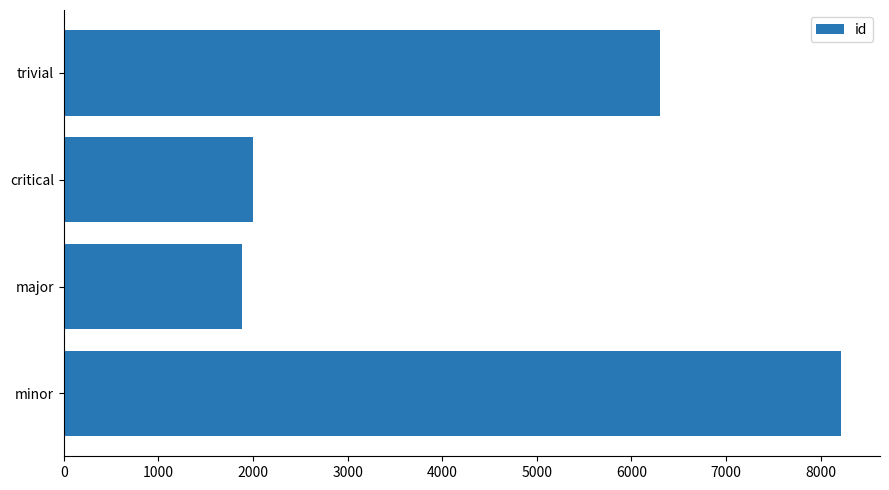

Rank the categories by value from lowest to highest.

major, critical, trivial, minor